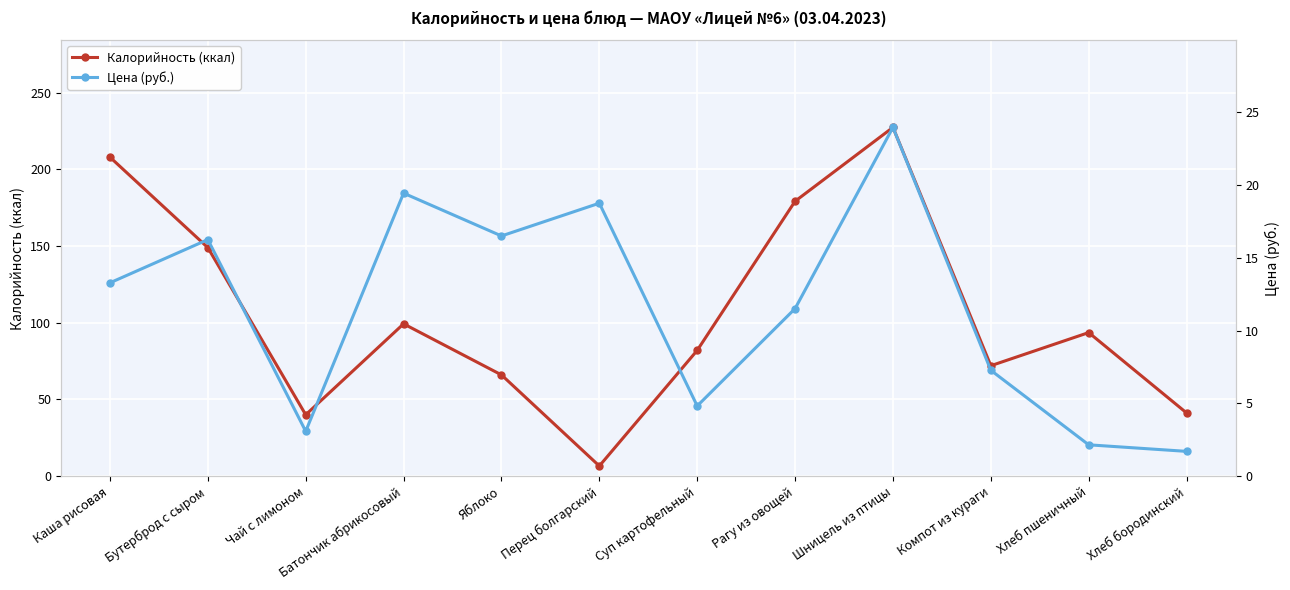

Reading right to left, what are all the values shown in this chart?

Калорийность (ккал): Хлеб бородинский=41.2	Хлеб пшеничный=93.6	Компот из кураги=72.0	Шницель из птицы=227.4	Рагу из овощей=179.2	Суп картофельный=82.0	Перец болгарский=6.6	Яблоко=66.0	Батончик абрикосовый=99.3	Чай с лимоном=40.0	Бутерброд с сыром=149.0	Каша рисовая=208.0
Цена (руб.): Хлеб бородинский=1.7	Хлеб пшеничный=2.1	Компот из кураги=7.3	Шницель из птицы=24.0	Рагу из овощей=11.5	Суп картофельный=4.8	Перец болгарский=18.8	Яблоко=16.5	Батончик абрикосовый=19.4	Чай с лимоном=3.1	Бутерброд с сыром=16.2	Каша рисовая=13.3